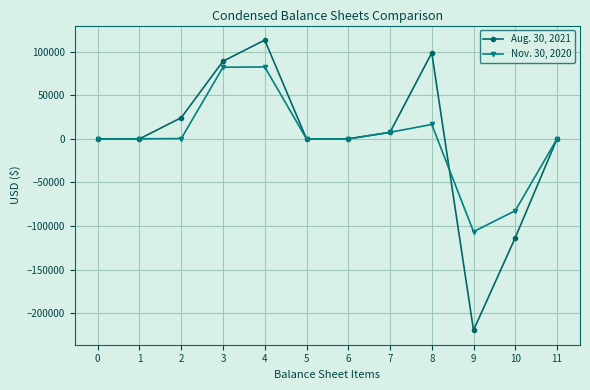

Which series changed the most between 8 and 10?

Aug. 30, 2021